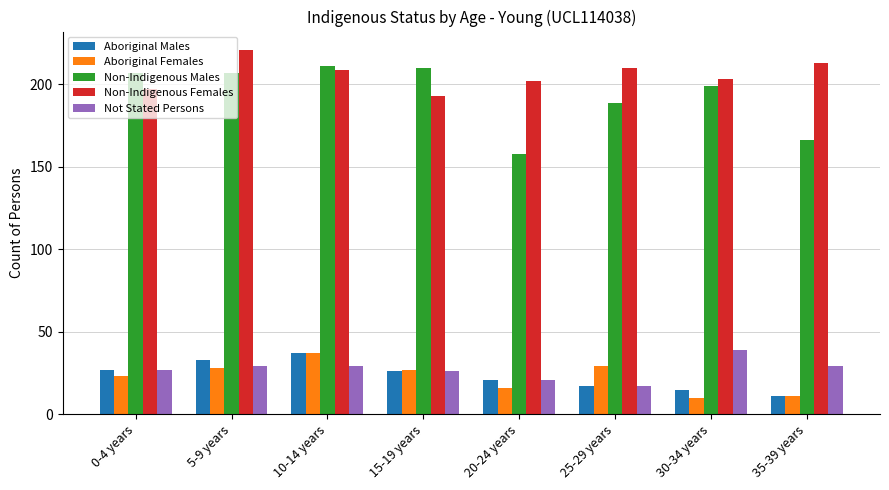

Count the number of categories in the chart.

8